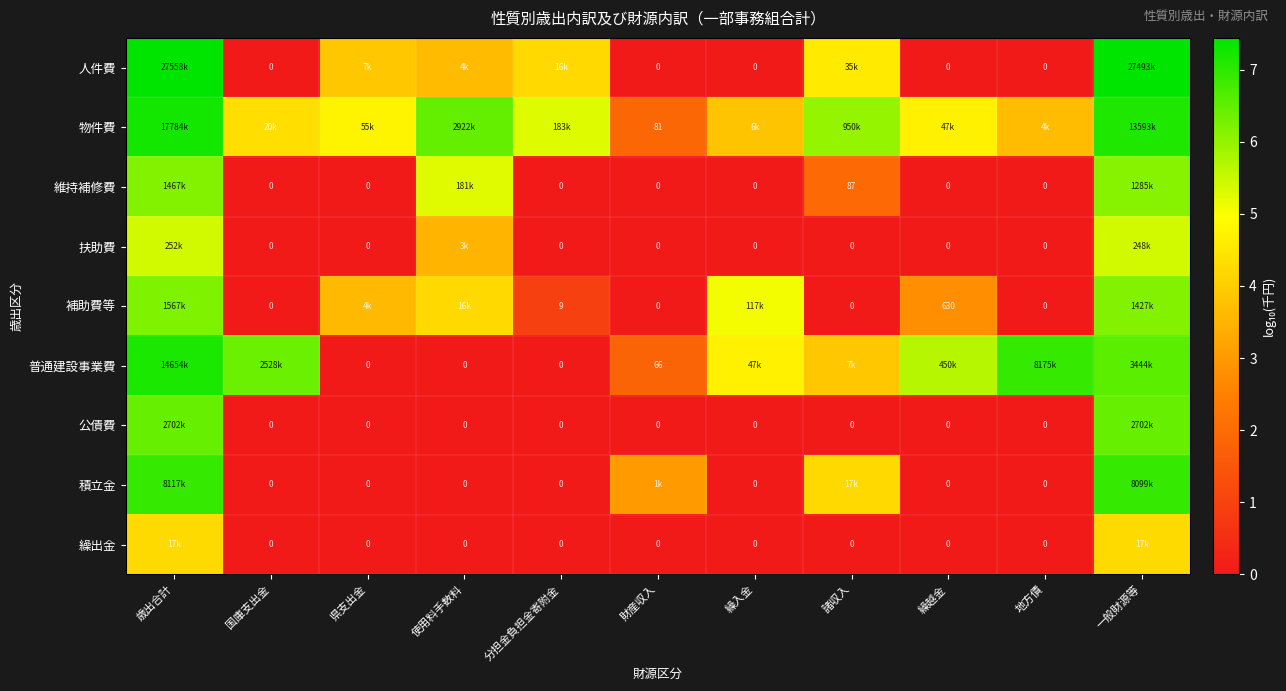

What is the total value across all series at 歳出合計?

57.2